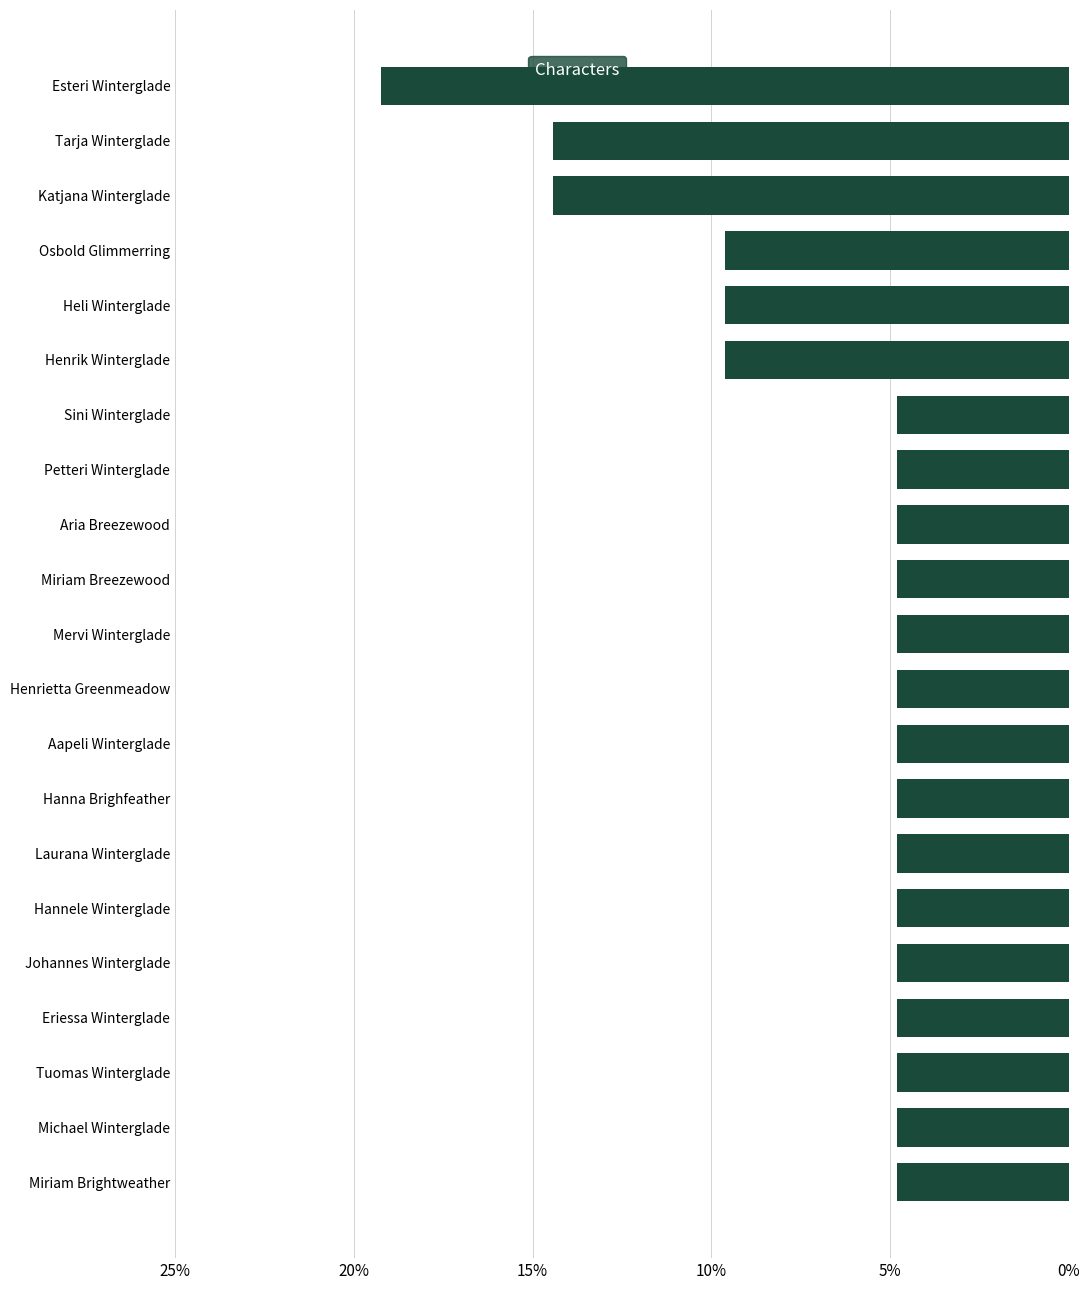

Count the values in the range 0 to 1.

21